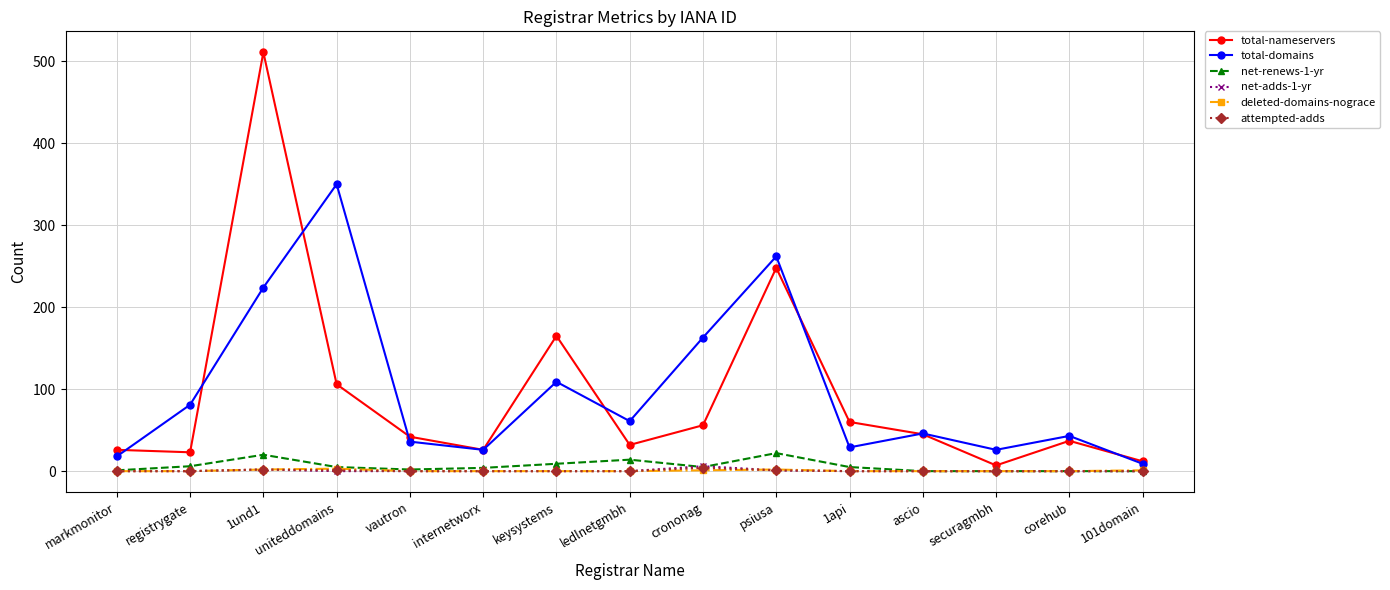

In total-nameservers, how many points are higher than both neighbors (excluding endpoints)?

4